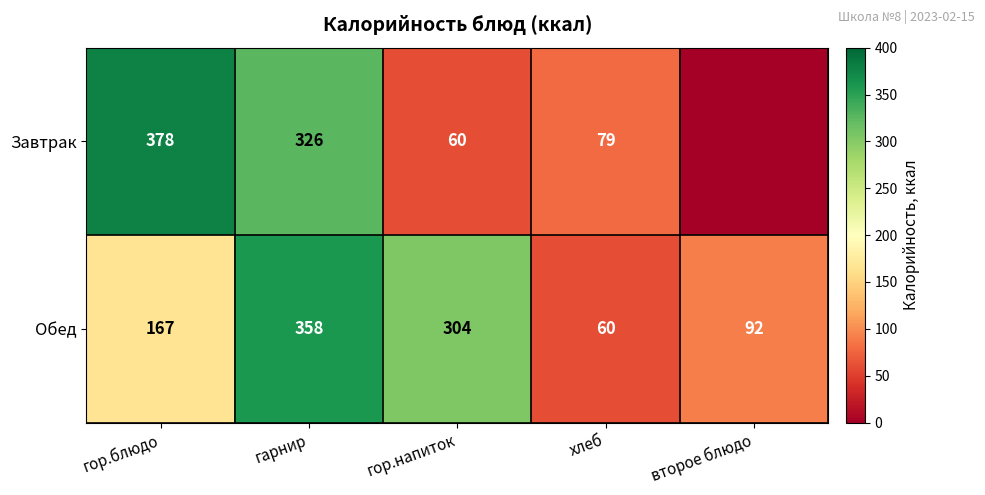

What is the total value across all series at гор.напиток?

364